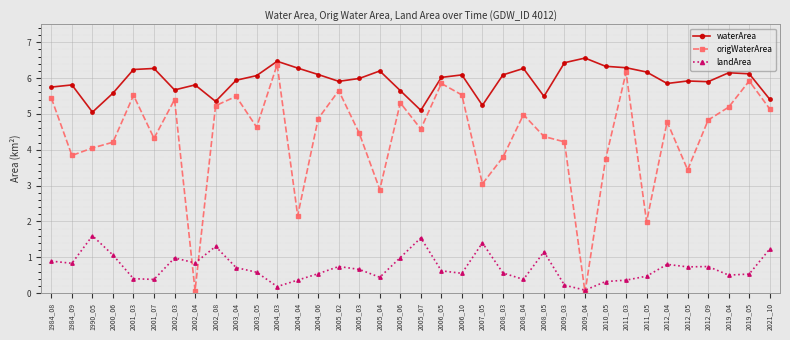

Is it true that landArea equals 1.0 at 2005_03?

False